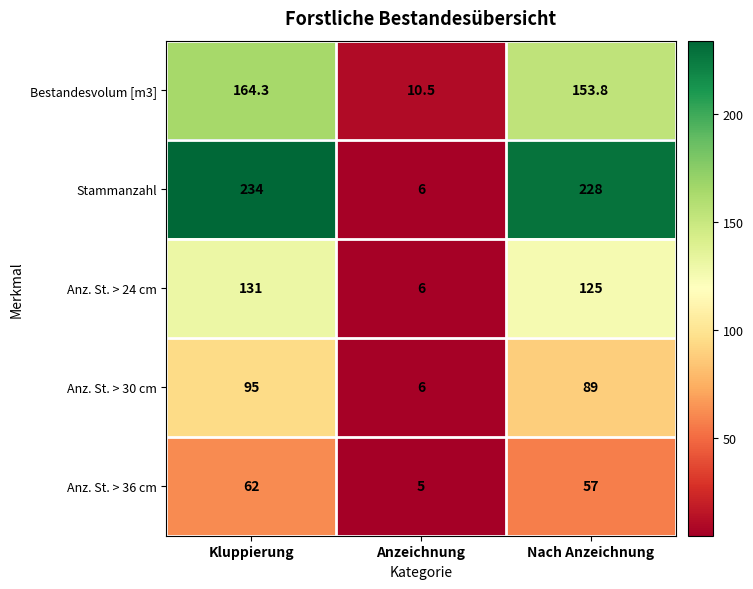

Reading left to right, transcribe all the data shown in this chart.

Bestandesvolum [m3]: 164.3	10.5	153.8
Stammanzahl: 234.0	6.0	228.0
Anz. St. > 24 cm: 131.0	6.0	125.0
Anz. St. > 30 cm: 95.0	6.0	89.0
Anz. St. > 36 cm: 62.0	5.0	57.0